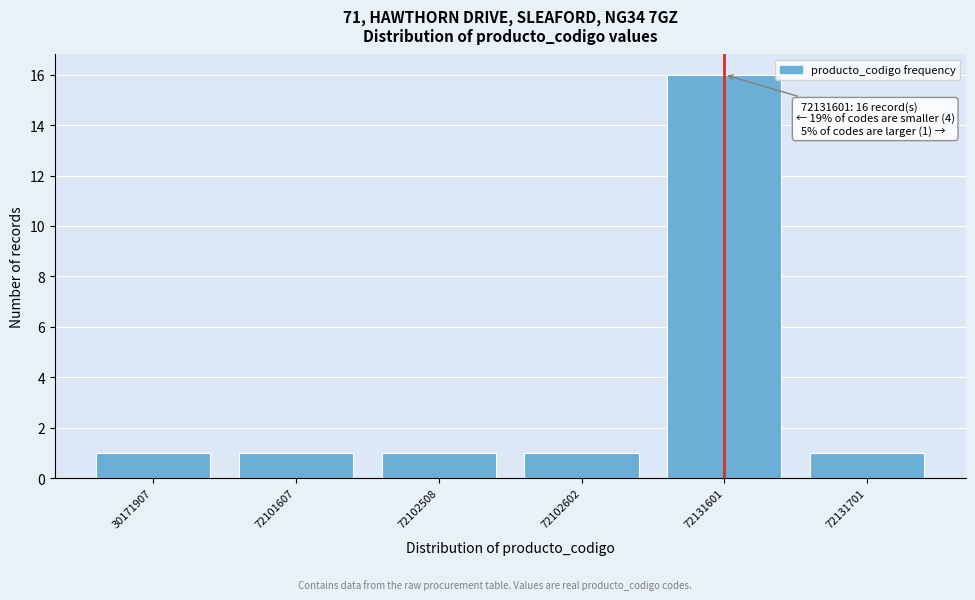

Reading left to right, transcribe all the data shown in this chart.

1	1	1	1	16	1